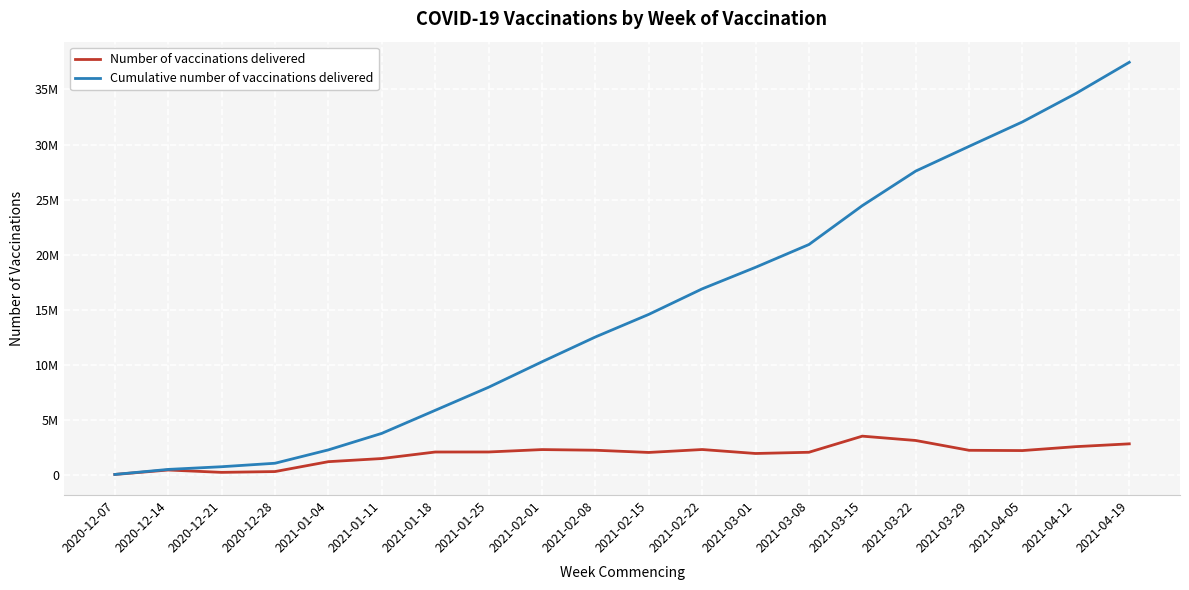

What is the minimum value shown in the chart?

54724